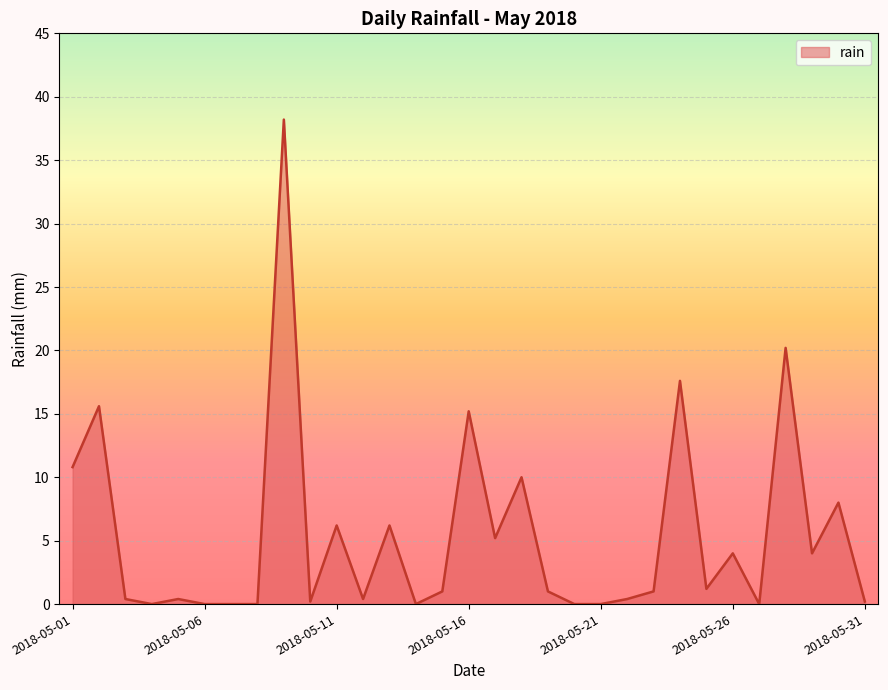

At which category does the chart reach its minimum across all series?

2018-05-04